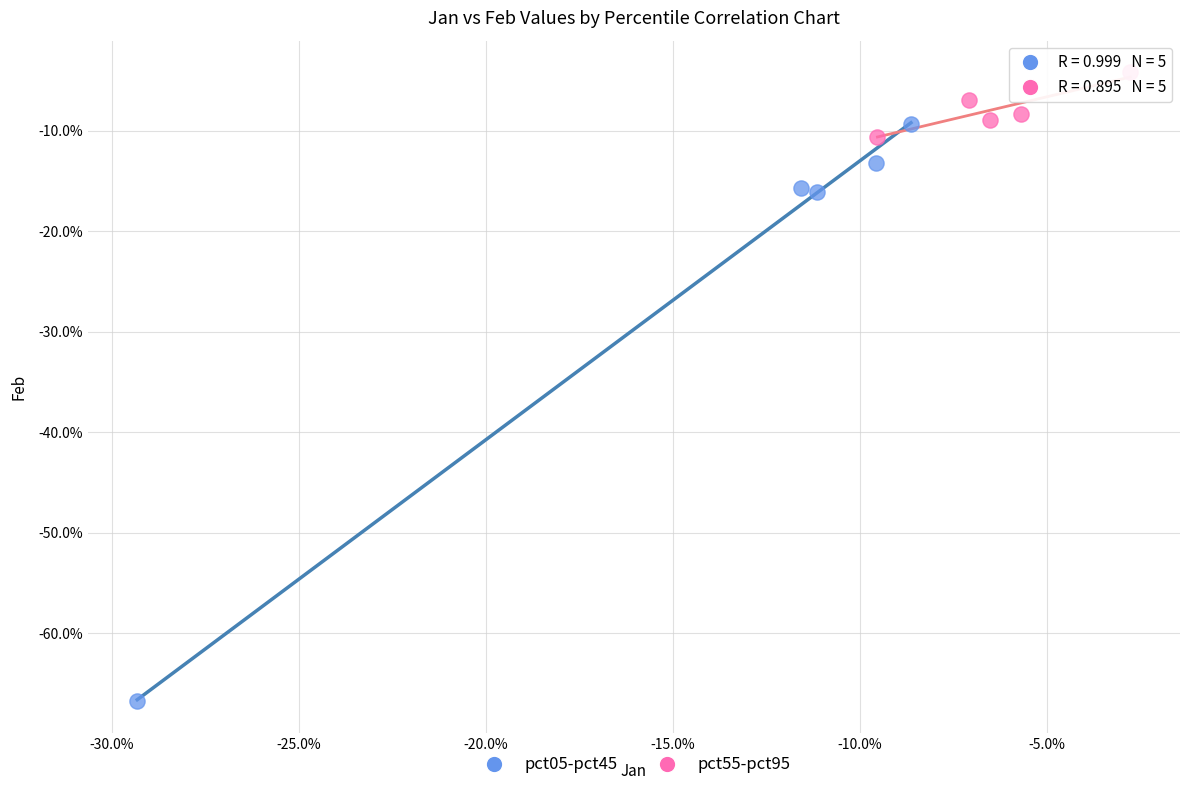

Which series has the largest Y range (max minus min)?

pct05-pct45